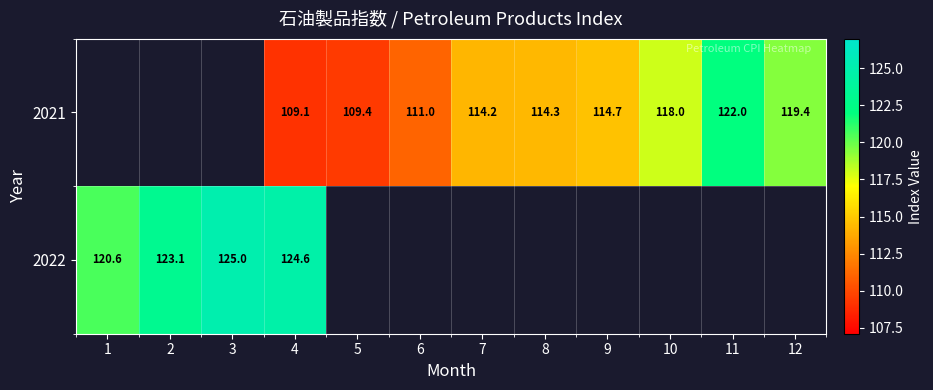

At which category does the chart reach its minimum across all series?

4